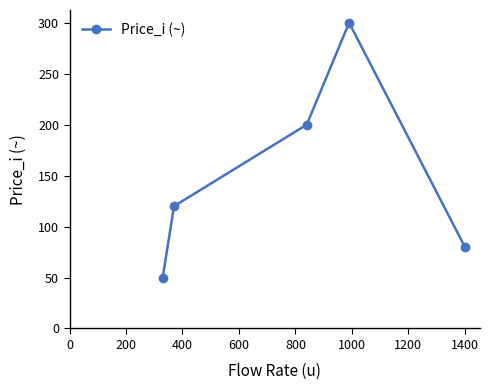

What is the smallest value displayed?

50